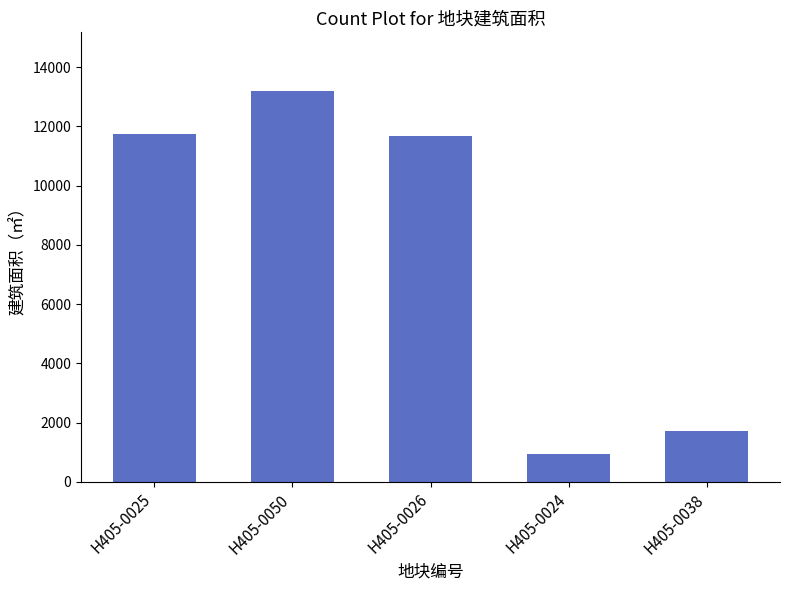

At which label does the data first exceed 11671?

H405-0025